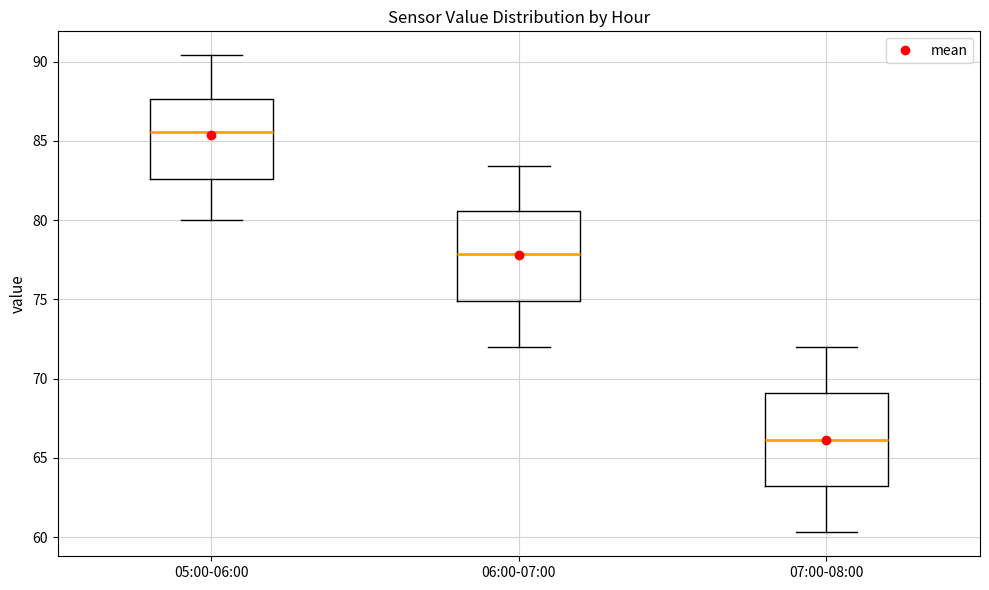

Which box has the highest median line?

05:00-06:00